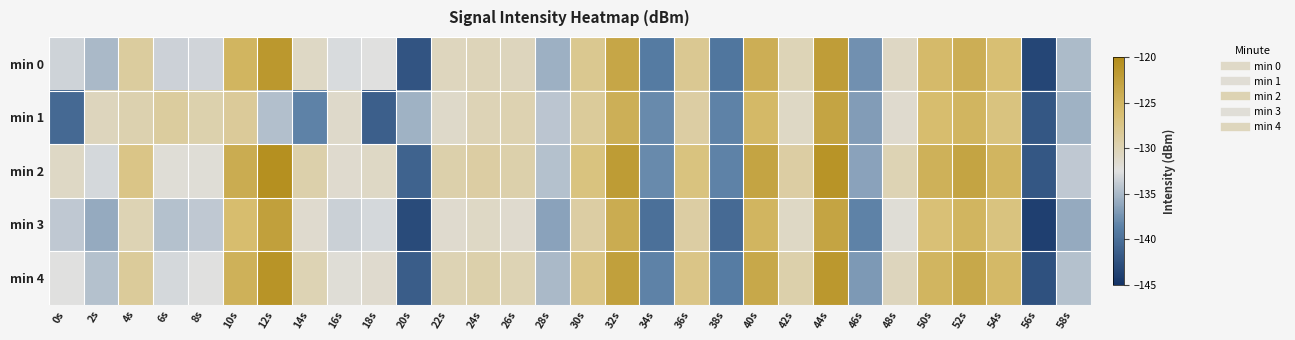

Count the number of data series in this chart.

5